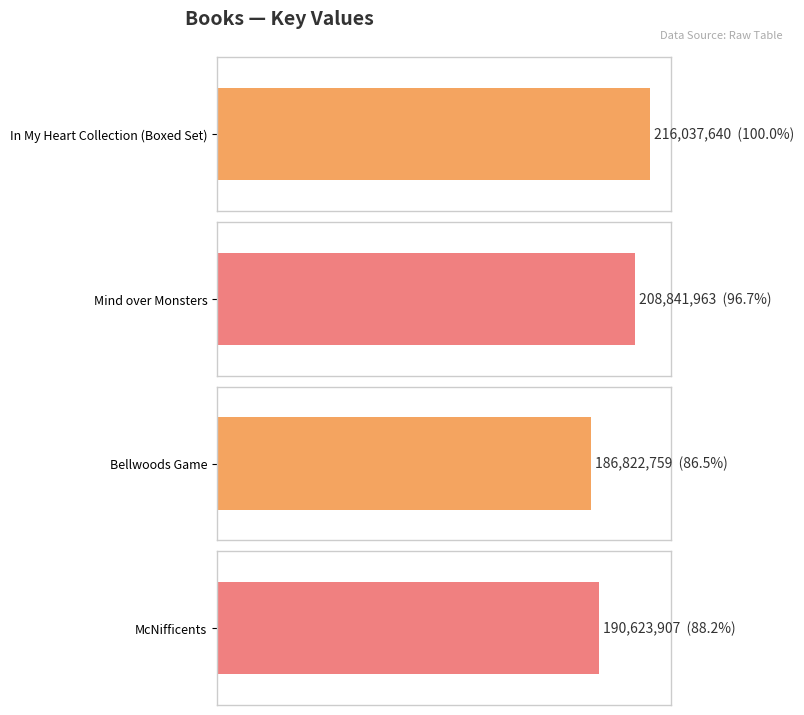

What is the difference between the maximum and minimum values?

29214881